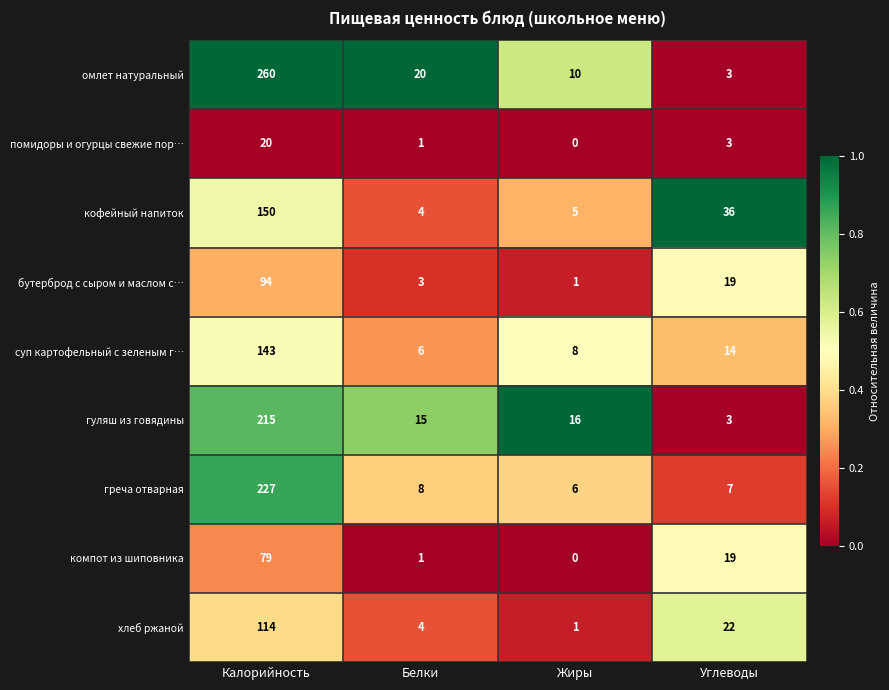

Which category has the lowest value across all series?

Жиры